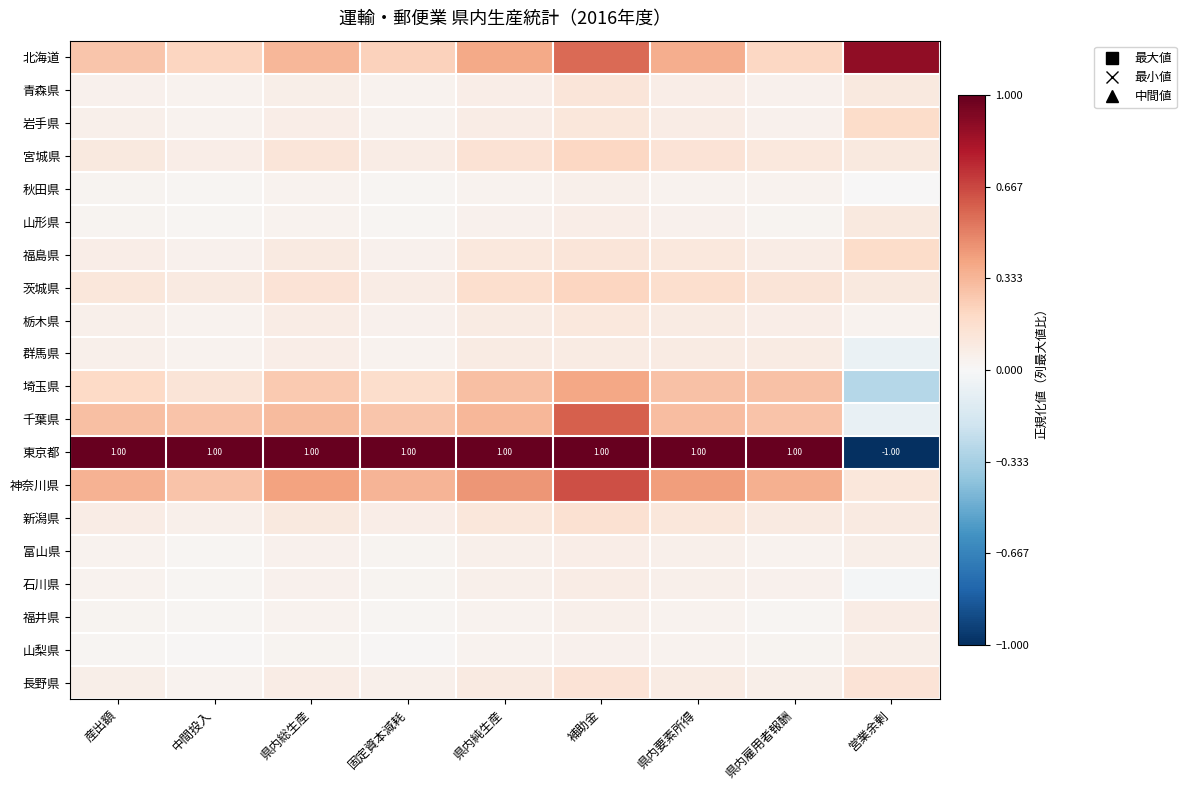

Is the value of 栃木県 at 営業余剰 greater than the value of 長野県 at 産出額?

No